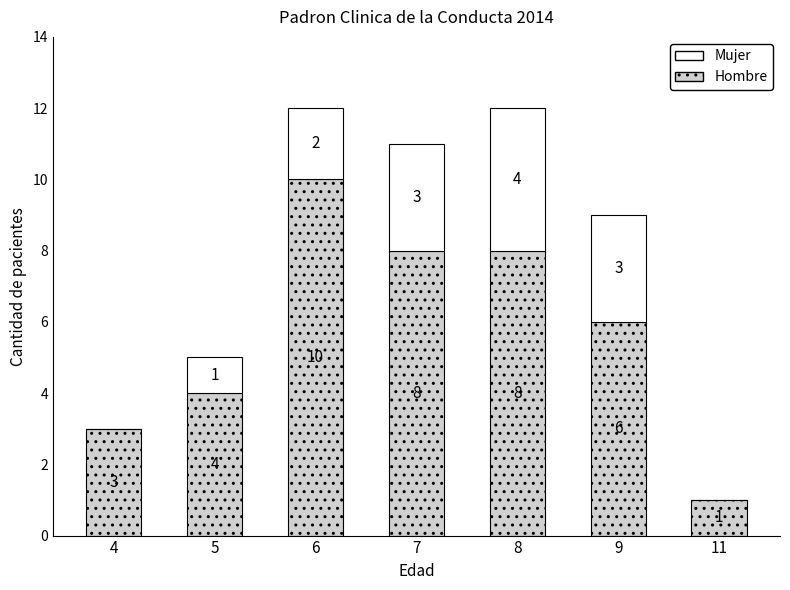

What is the total value across all series at 9?

9